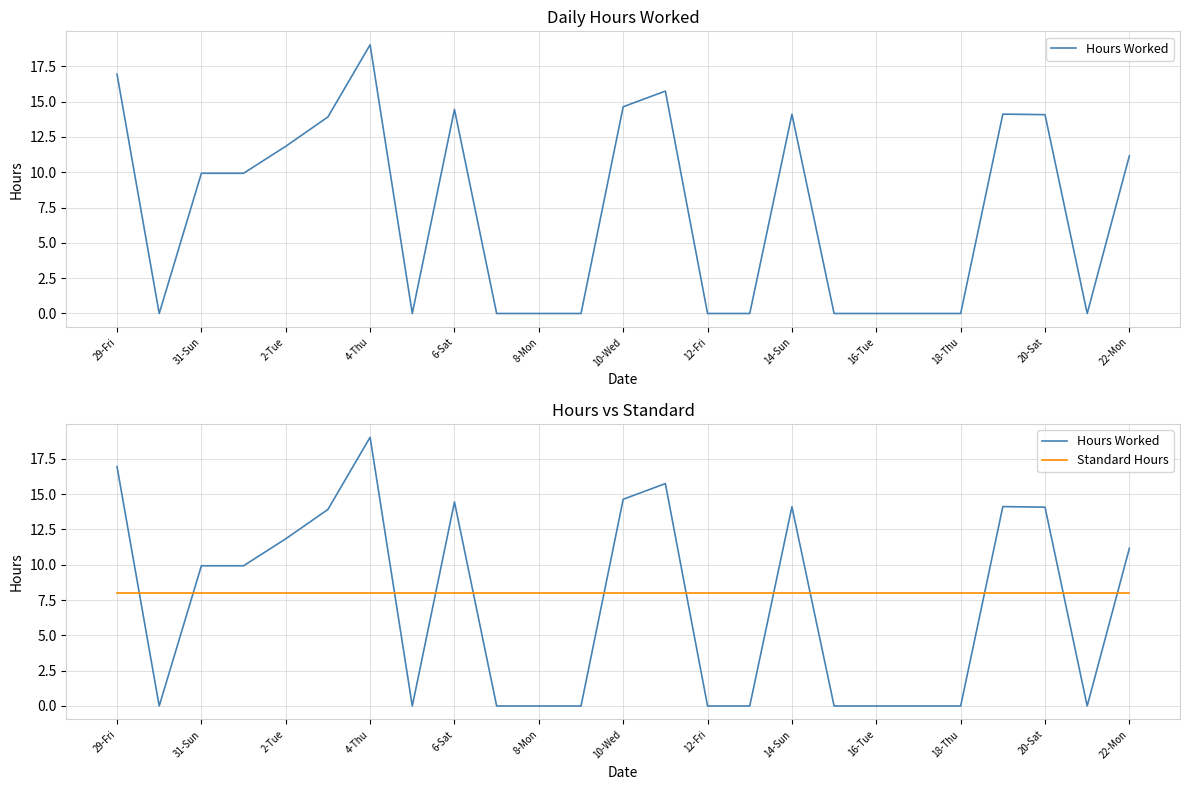

What is the maximum value for Standard Hours?

8.0